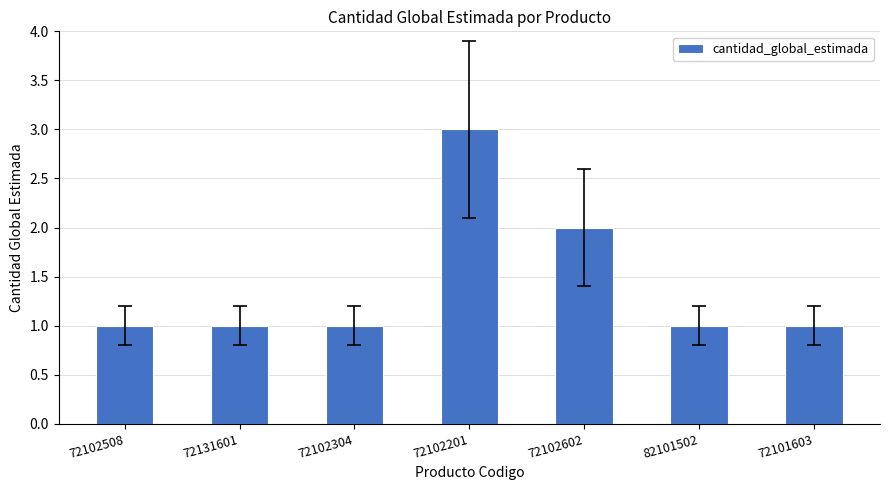

What is the sum of all values?

10